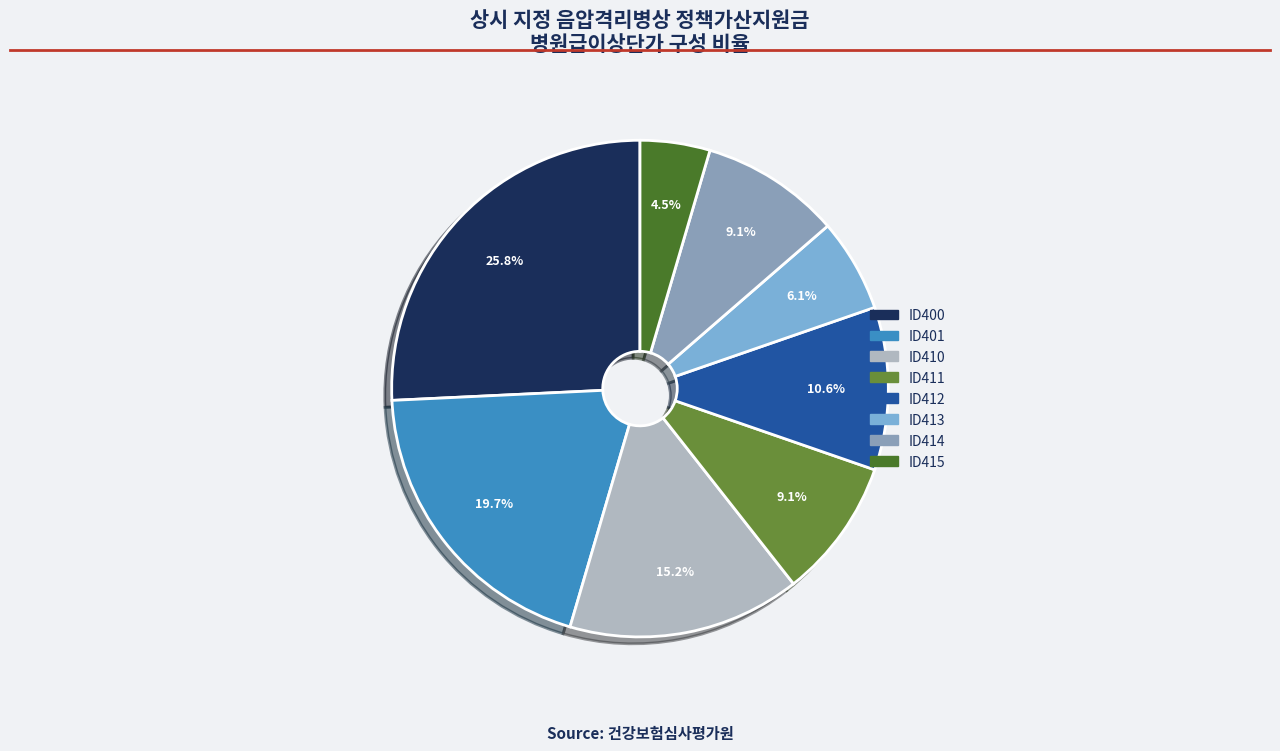

What percentage is NOT represented by ID400?

74.2%